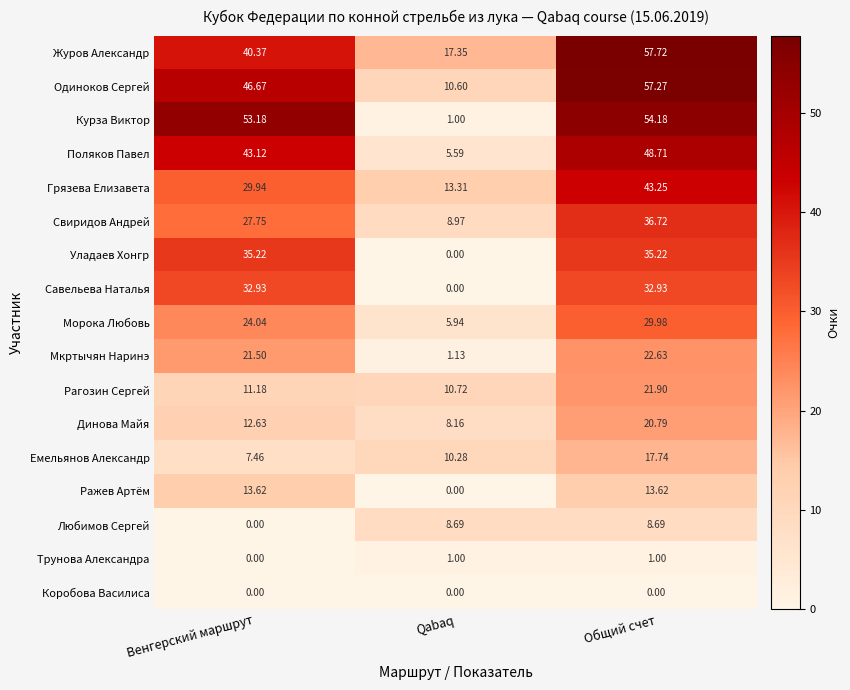

At which label does Свиридов Андрей first exceed 27?

Венгерский маршрут